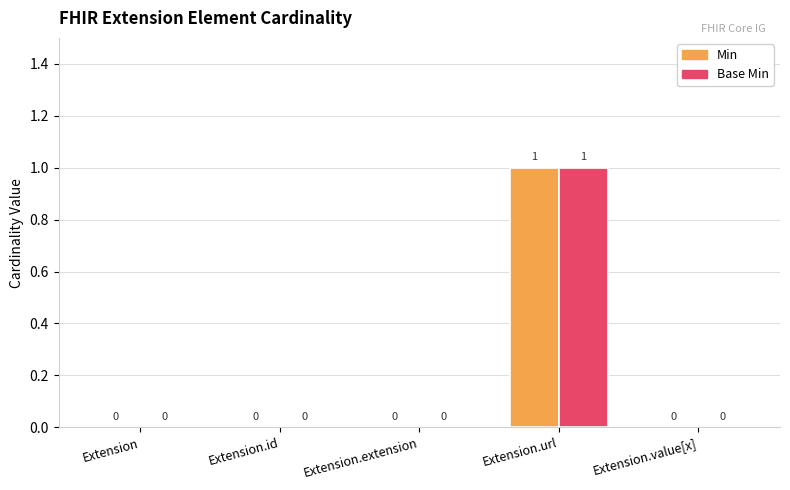

How many categories are shown in the chart?

5